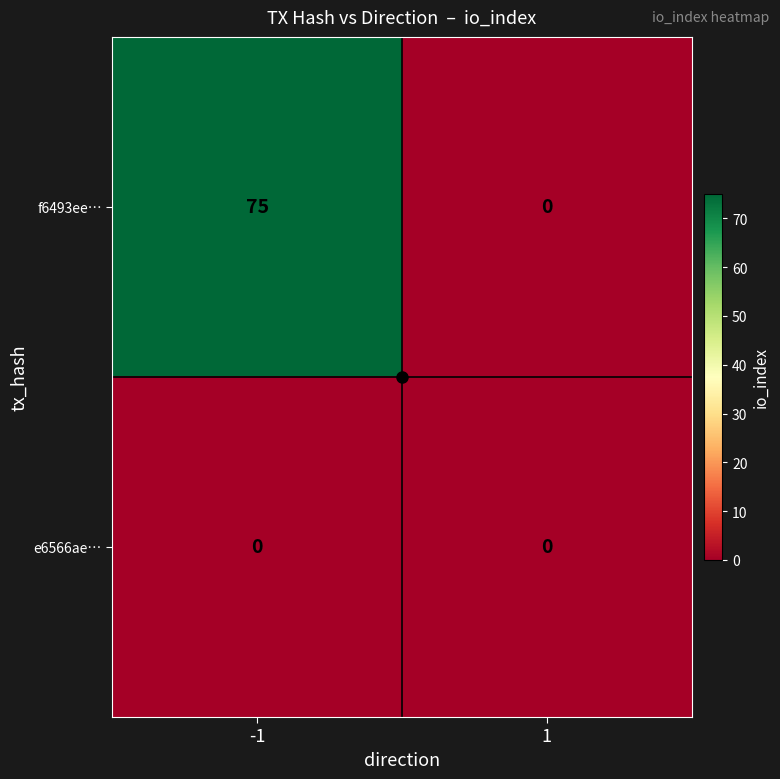

List the labels in order of f6493ee… value, smallest first.

1, -1